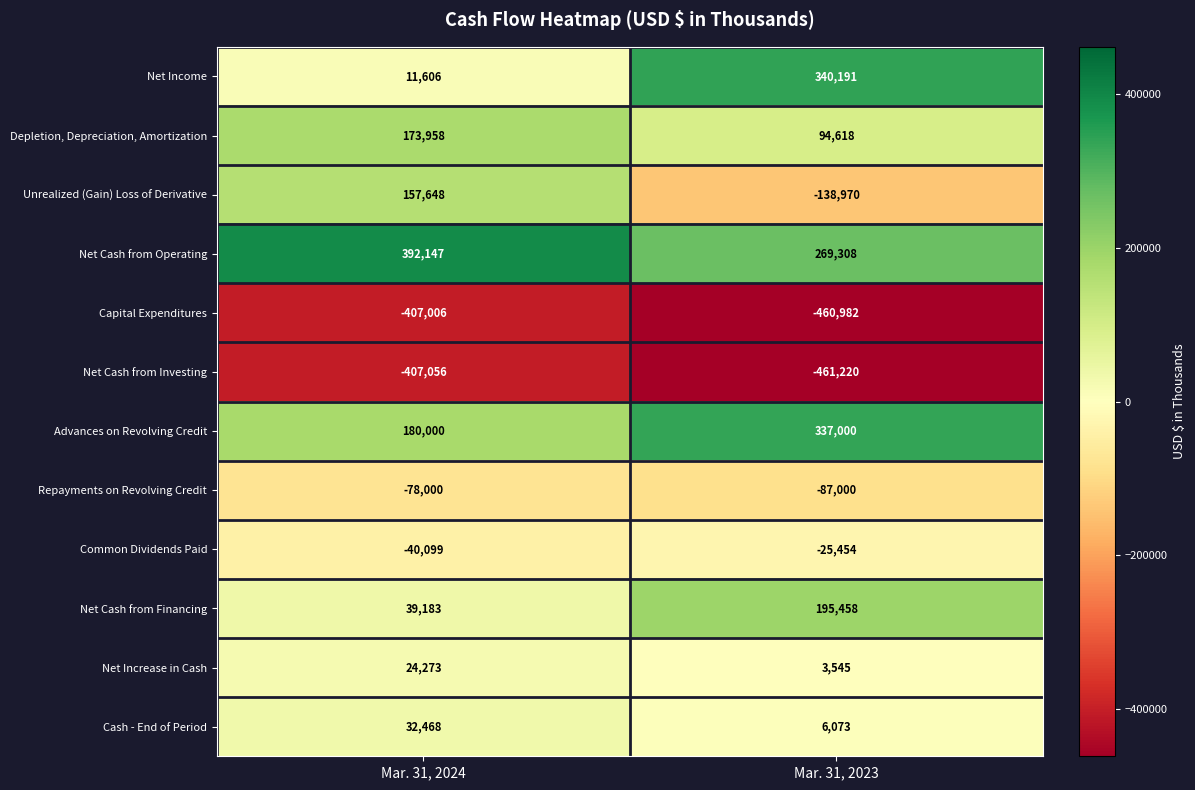

The value of Common Dividends Paid at Mar. 31, 2023 is -16469. True or false?

False